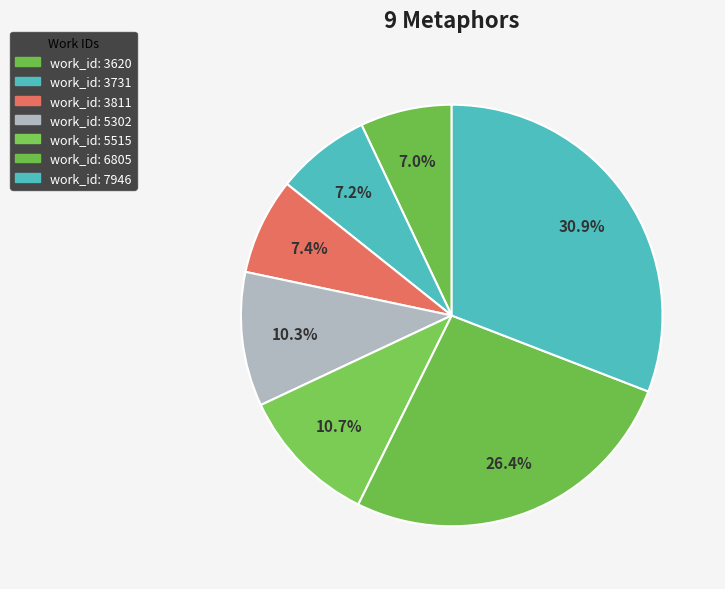

To the nearest percent, what is the difference between the largest and smallest slice percentages?

24%